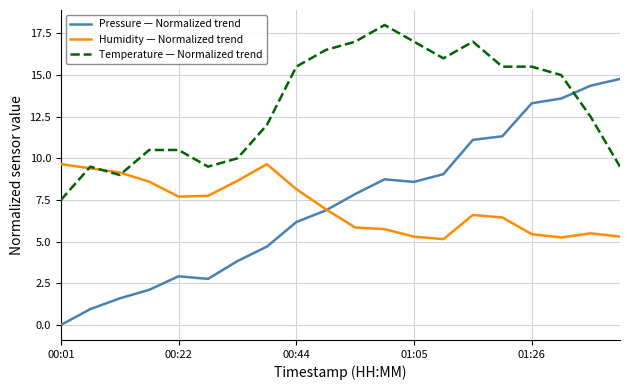

Rank the series by their maximum value, from lowest to highest.

Humidity — Normalized trend, Pressure — Normalized trend, Temperature — Normalized trend